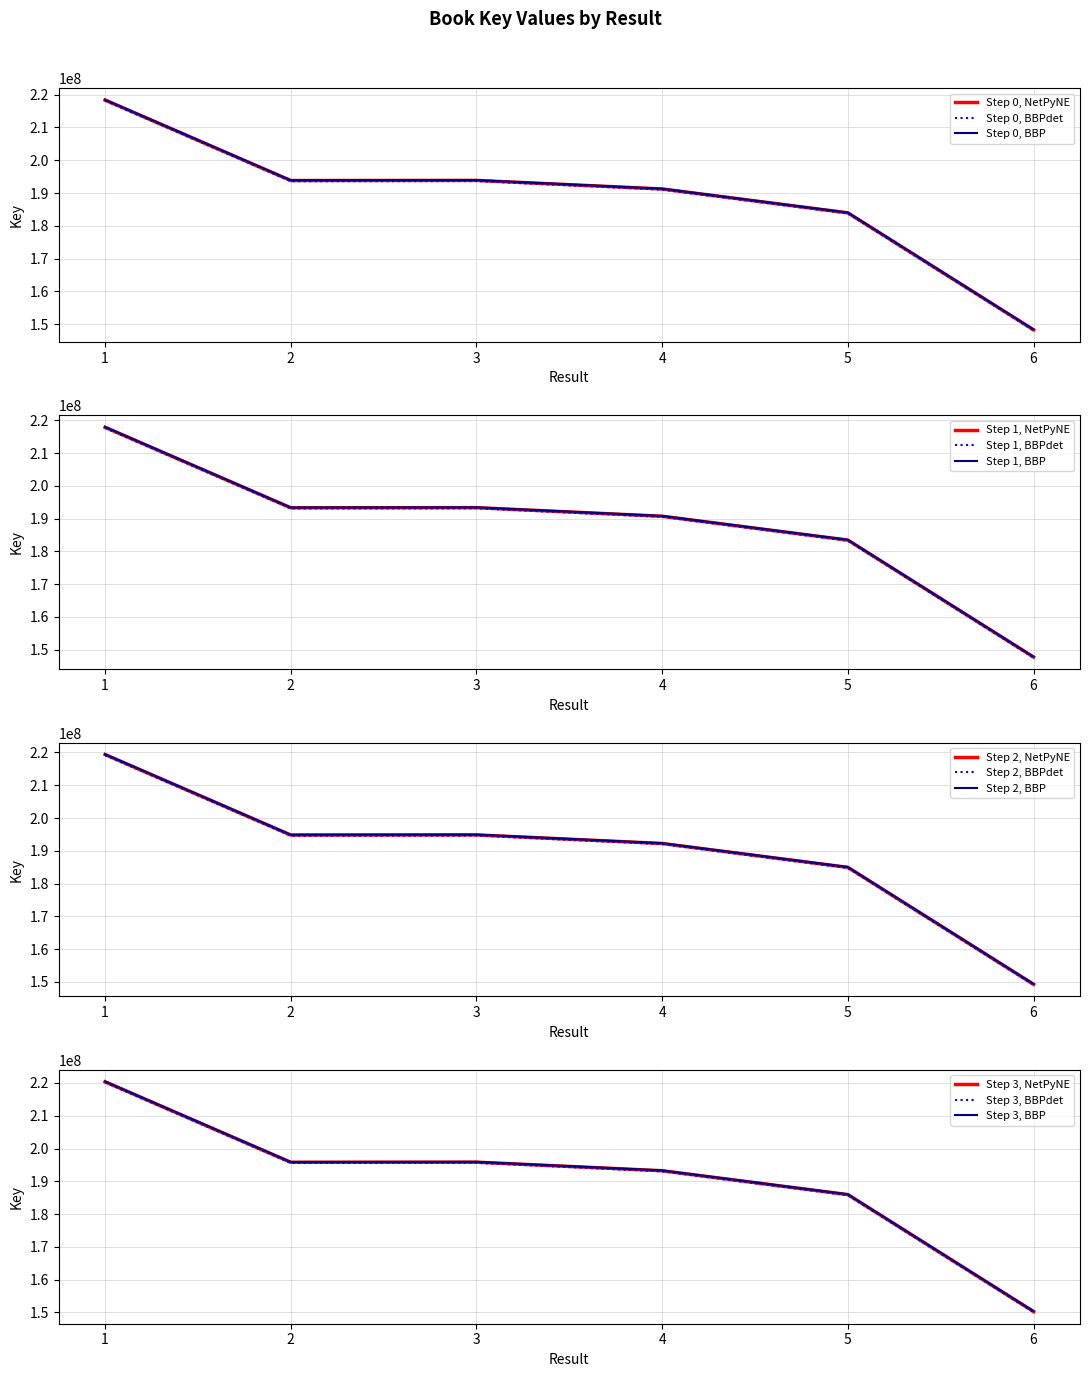

At which category does the data reach its first local valley?

2